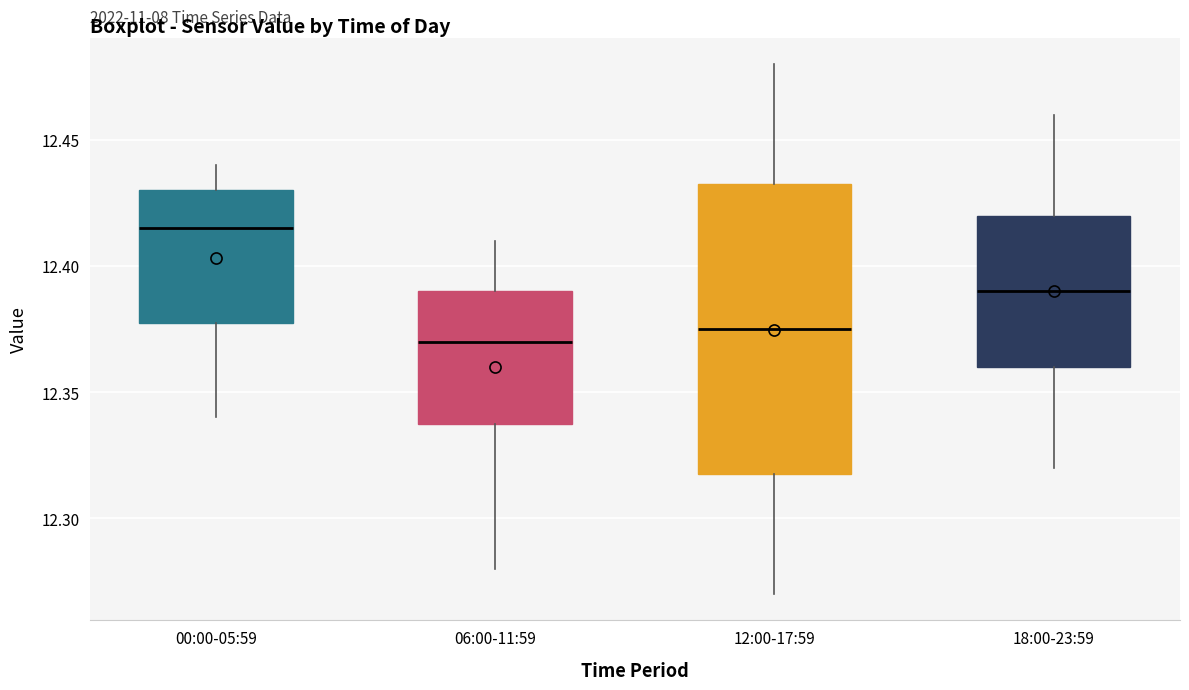

Where is the upper edge of the box for 00:00-05:59 on the y-axis? The values are not printed on the chart, so give them approximately, as read against the axis.

12.430